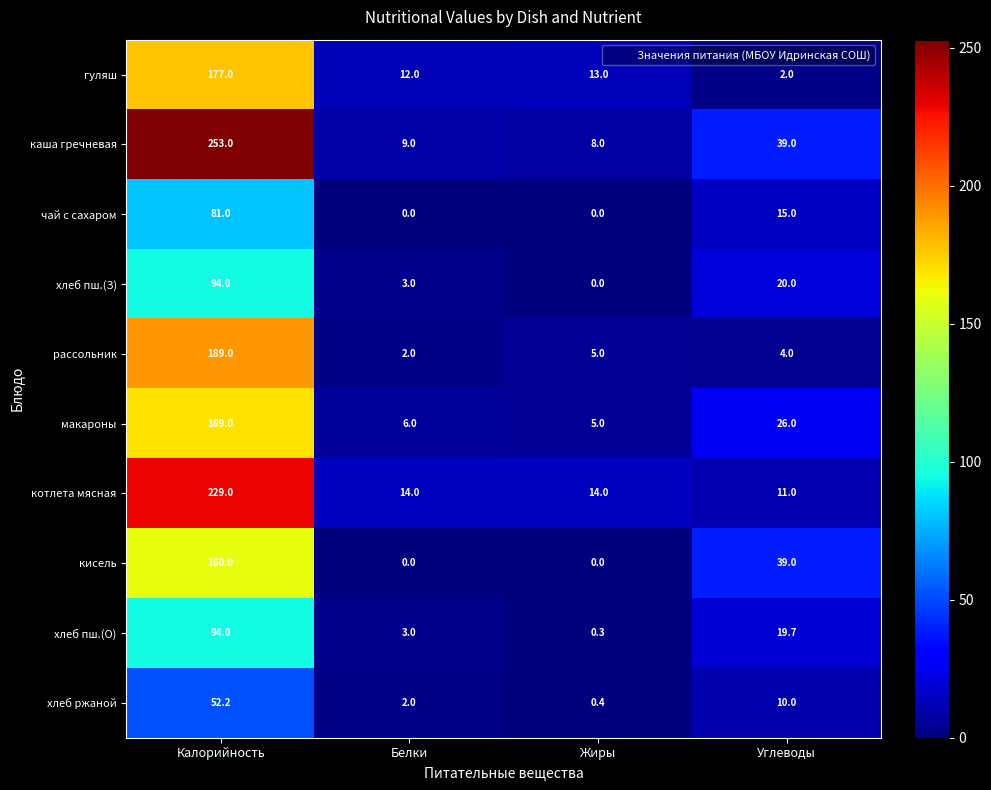

What is the greatest value displayed?

253.0